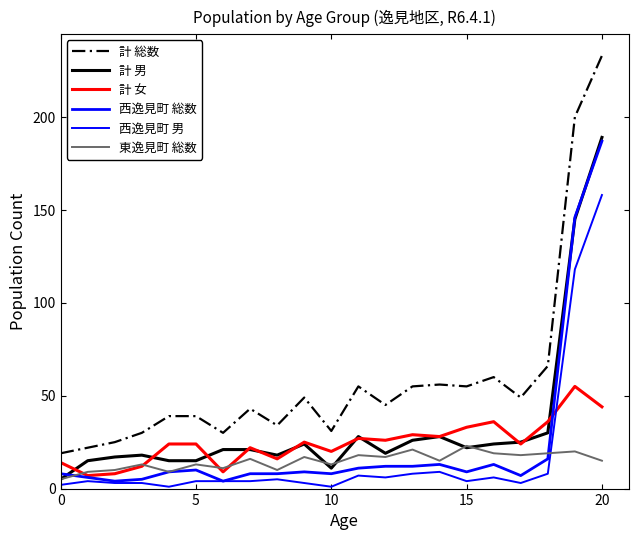

What is the label of the 1st point from the right?

20